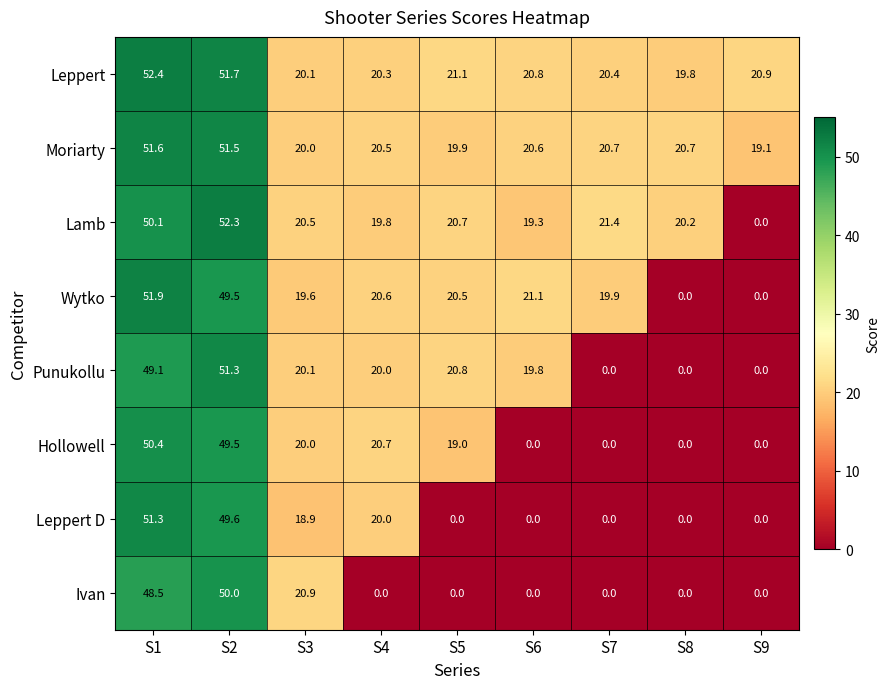

At which label is Wytko closest to 25?

S6